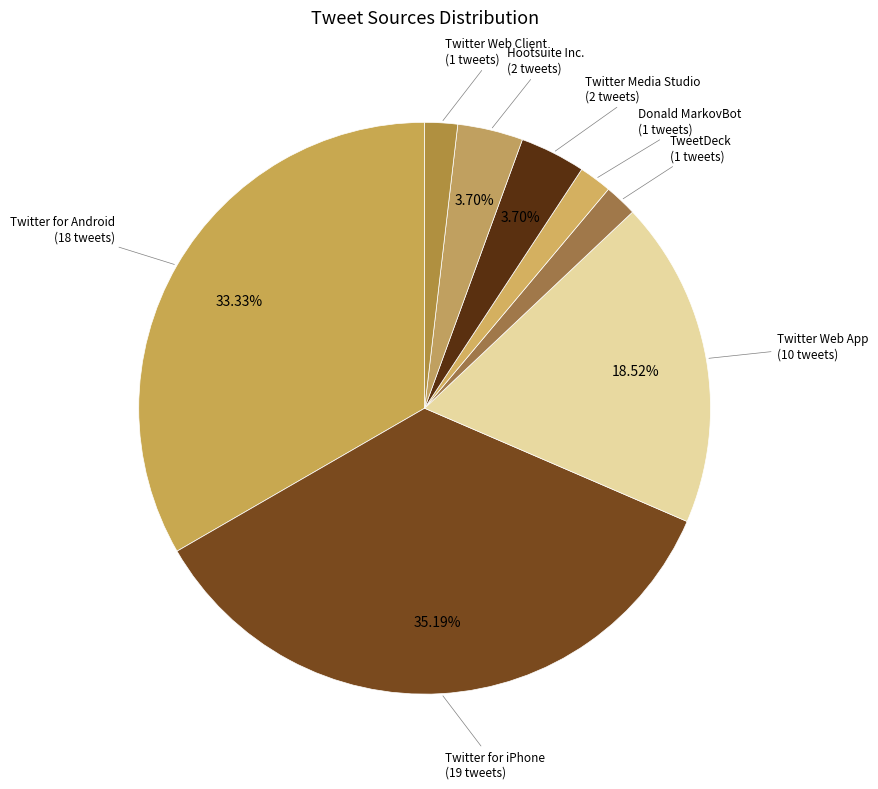

The Twitter for iPhone slice represents 30% of the pie. True or false?

False